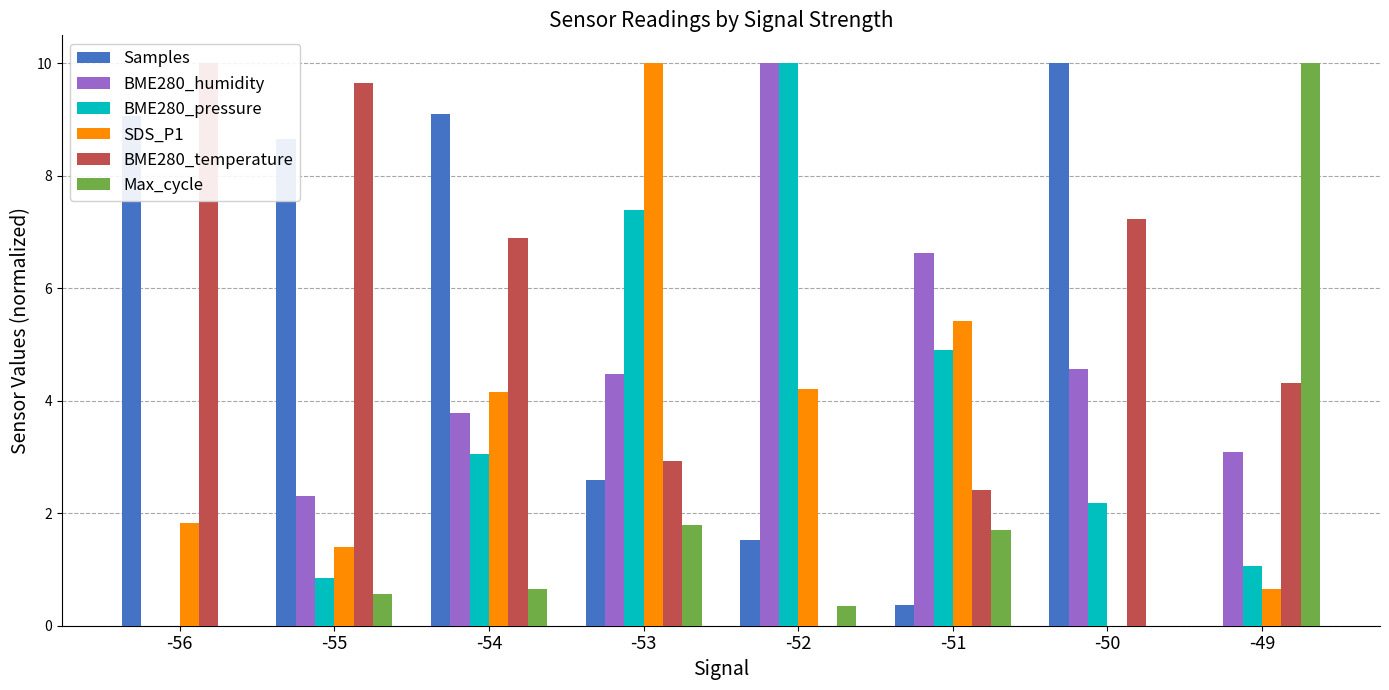

What is the difference between the BME280_humidity values at -53 and -52?

5.5